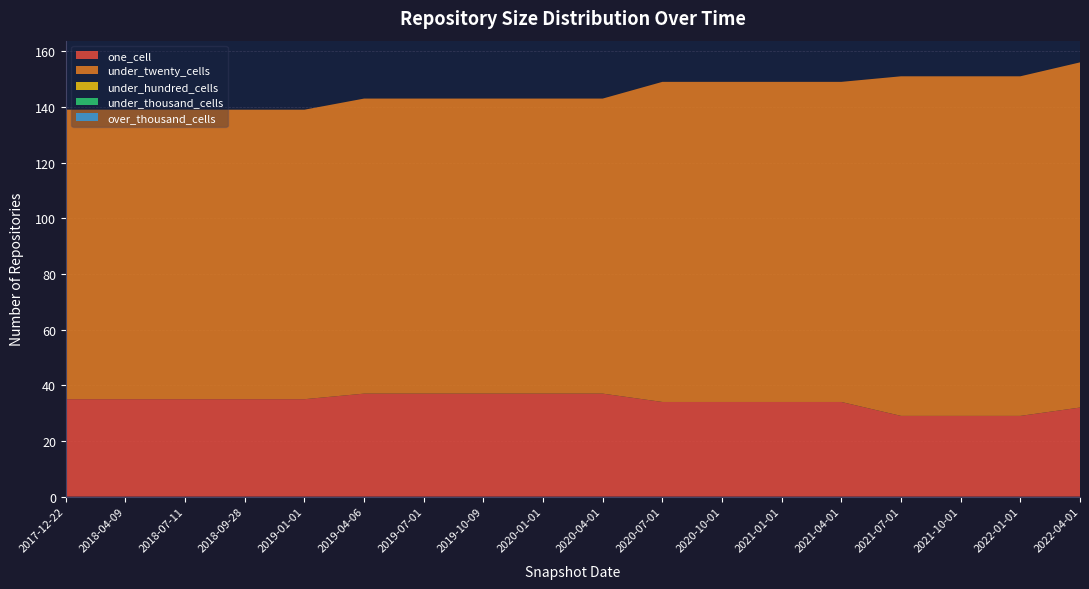

Reading left to right, transcribe all the data shown in this chart.

one_cell: 35	35	35	35	35	37	37	37	37	37	34	34	34	34	29	29	29	32
under_twenty_cells: 104	104	104	104	104	106	106	106	106	106	115	115	115	115	122	122	122	124
under_hundred_cells: 0	0	0	0	0	0	0	0	0	0	0	0	0	0	0	0	0	0
under_thousand_cells: 0	0	0	0	0	0	0	0	0	0	0	0	0	0	0	0	0	0
over_thousand_cells: 0	0	0	0	0	0	0	0	0	0	0	0	0	0	0	0	0	0